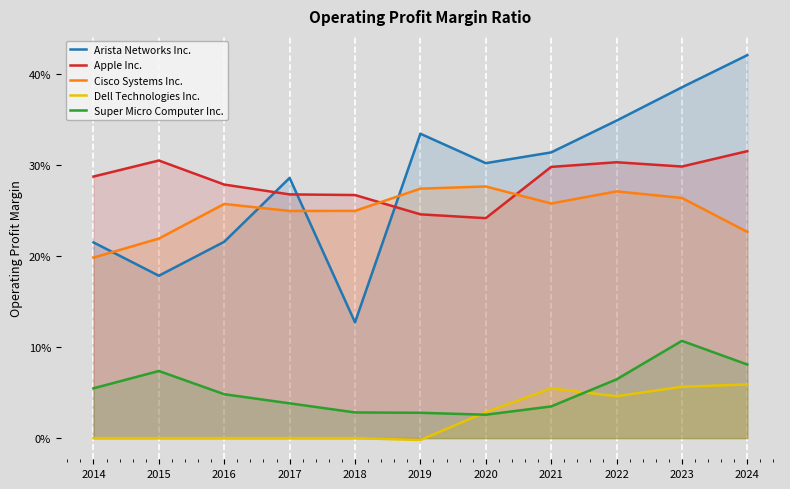

How many data points in Dell Technologies Inc. are above 0?

5